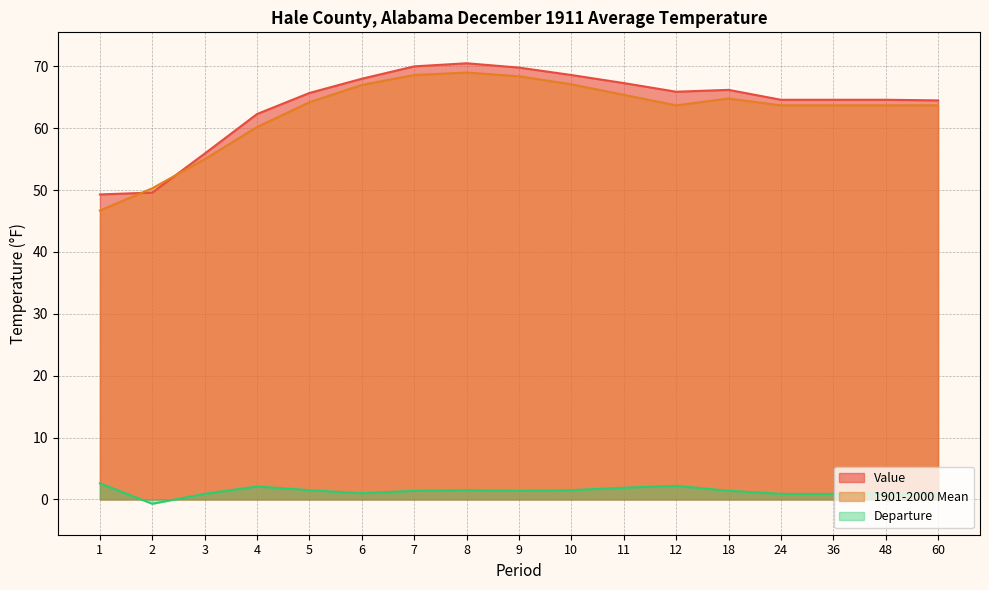

What is the value of the 1901-2000 Mean point at the 2nd from the left?

50.3